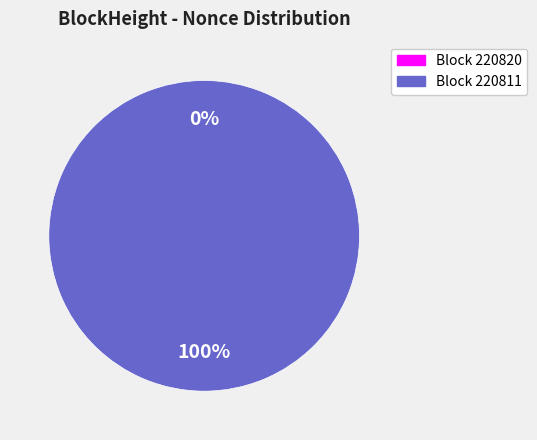

Combined, do 220820 and 220811 account for over 50%?

Yes